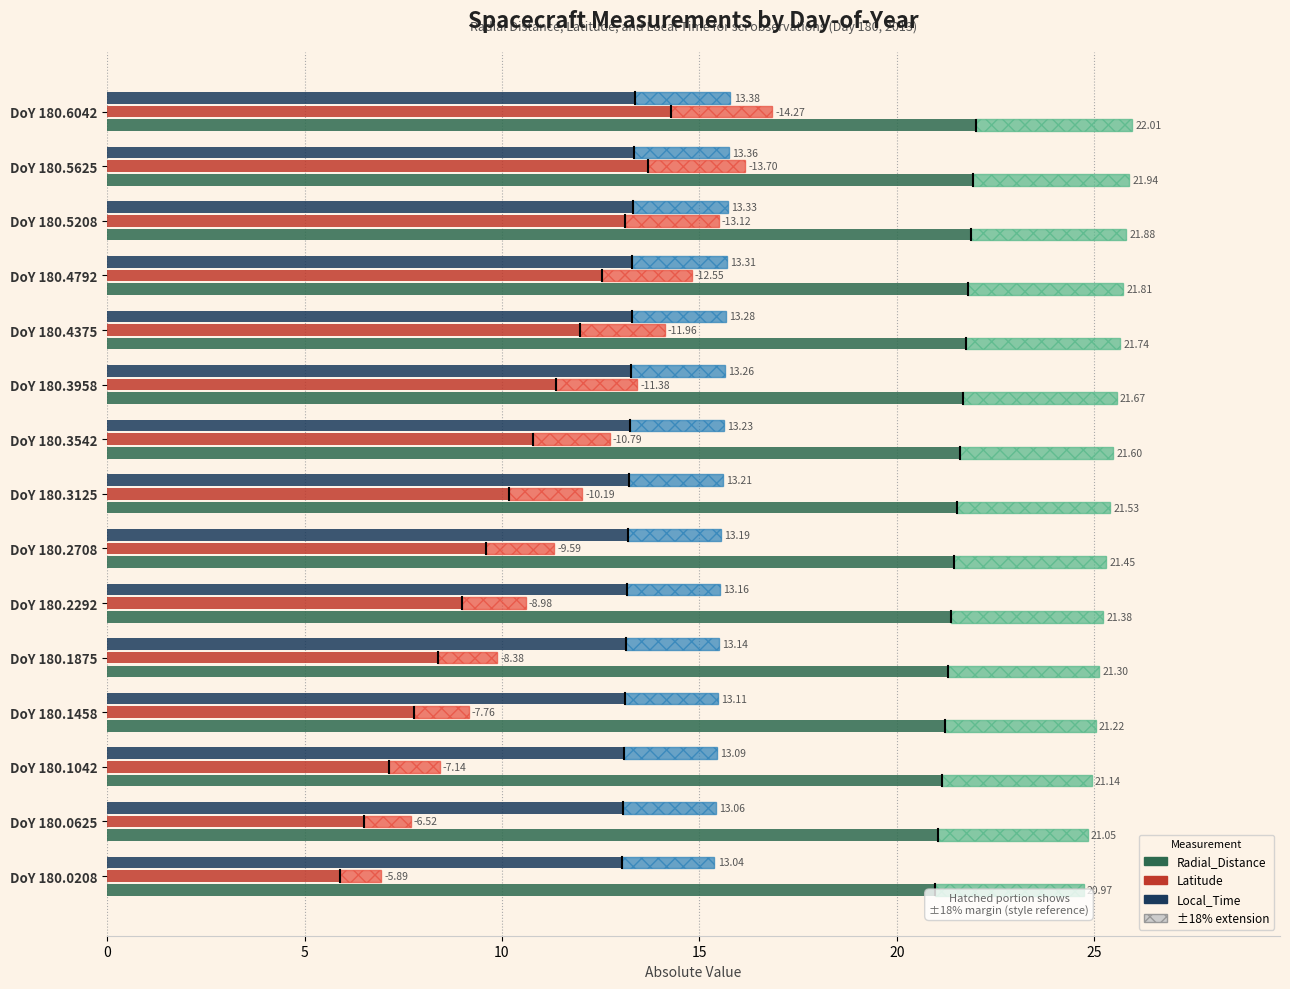

What is the average value of the Local_Time series?

13.2